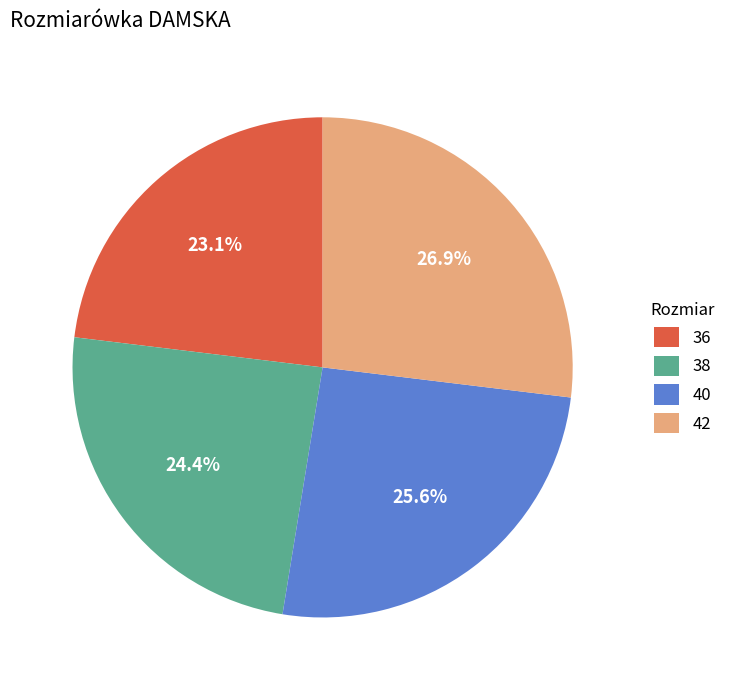

To the nearest percent, what is the combined percentage of 40 and 38?

50%